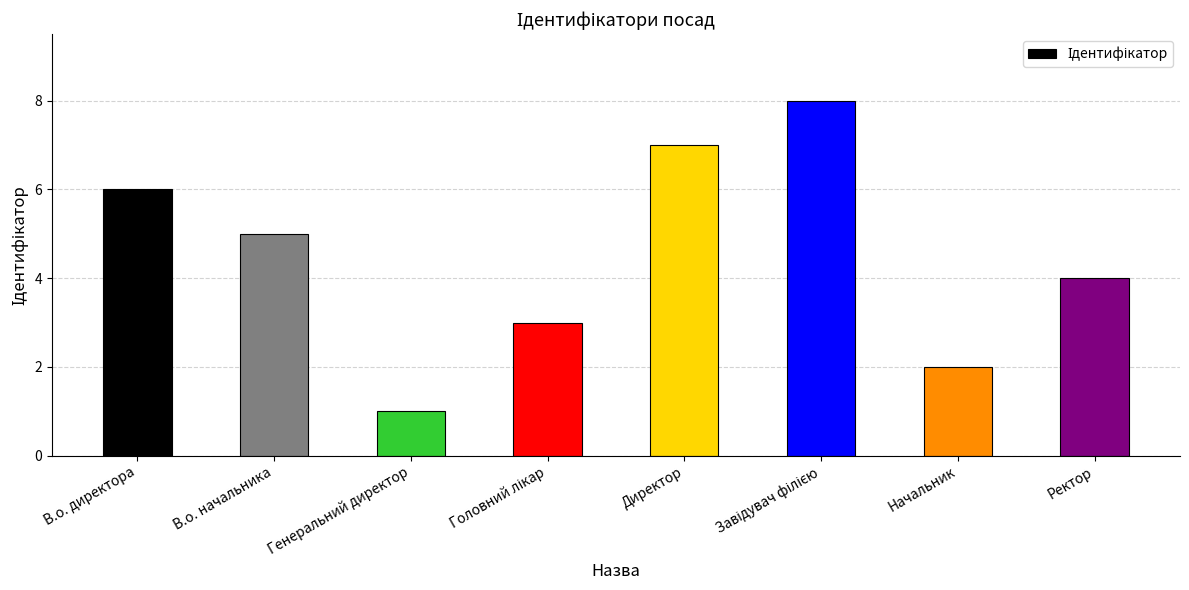

Reading left to right, transcribe all the data shown in this chart.

6	5	1	3	7	8	2	4